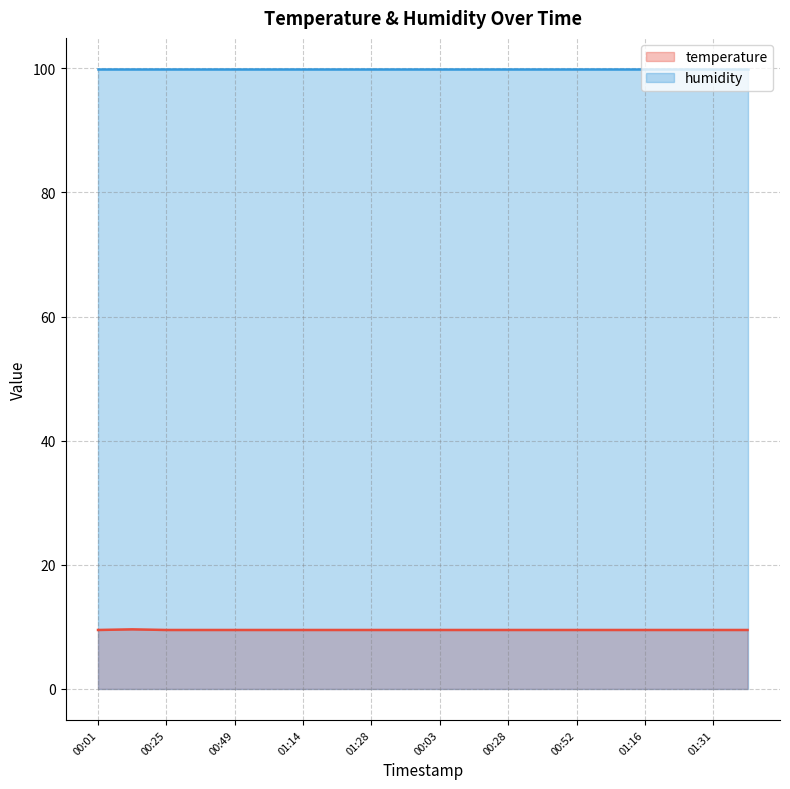

Which series has the largest total across all categories?

humidity